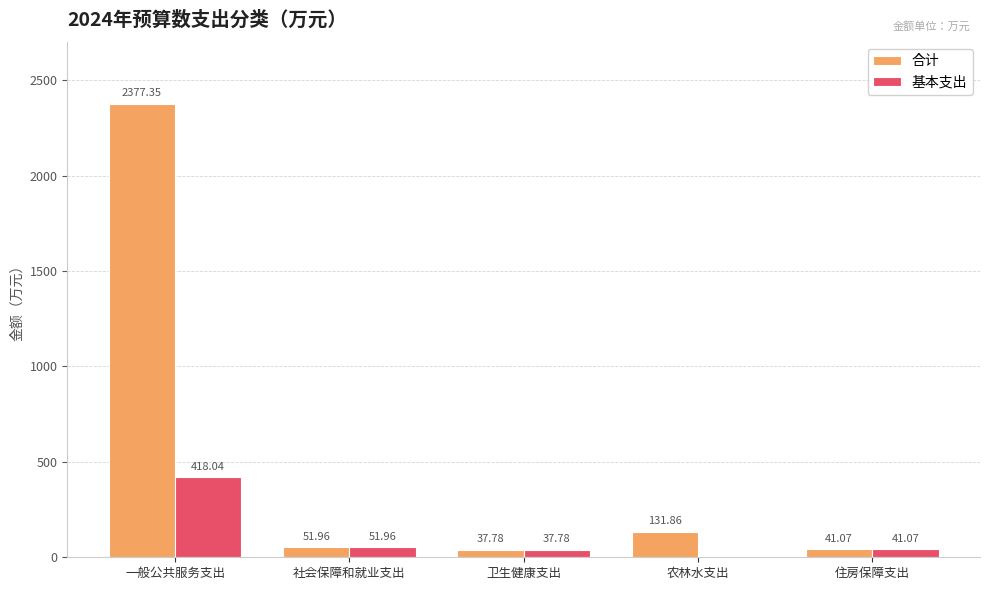

The value of 合计 at 农林水支出 is 131.9. True or false?

True